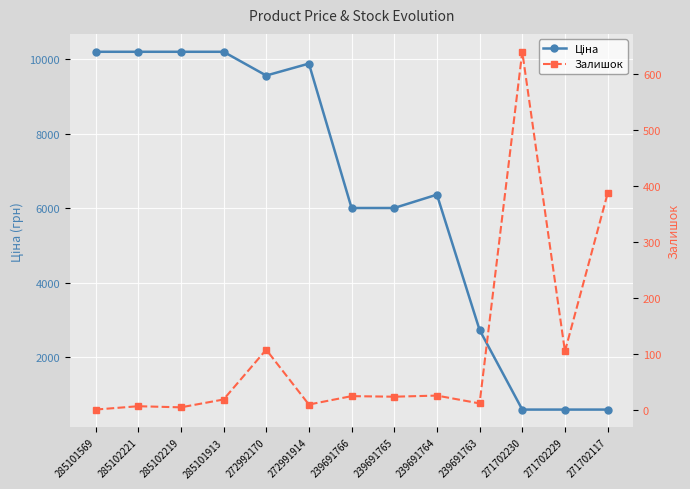

Reading right to left, transcribe all the data shown in this chart.

Ціна: 271702117=603.0	271702229=603.0	271702230=603.0	239691763=2737.4	239691764=6366.0	239691765=6008.1	239691766=6008.1	272991914=9879.7	272992170=9559.7	285101913=10196.7	285102219=10196.7	285102221=10196.7	285101569=10196.7
Залишок: 271702117=387.0	271702229=105.0	271702230=640.0	239691763=12.0	239691764=26.0	239691765=24.0	239691766=25.0	272991914=10.0	272992170=108.0	285101913=19.0	285102219=5.0	285102221=7.0	285101569=1.0